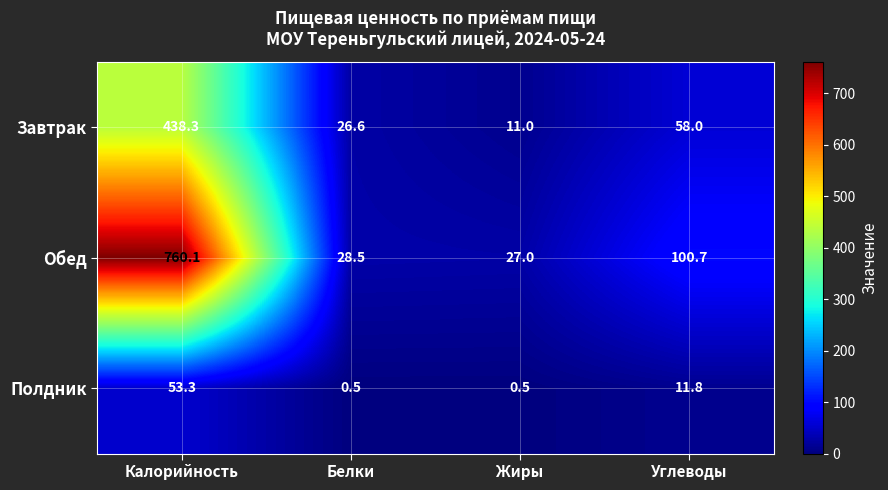

What is the smallest value displayed?

0.5